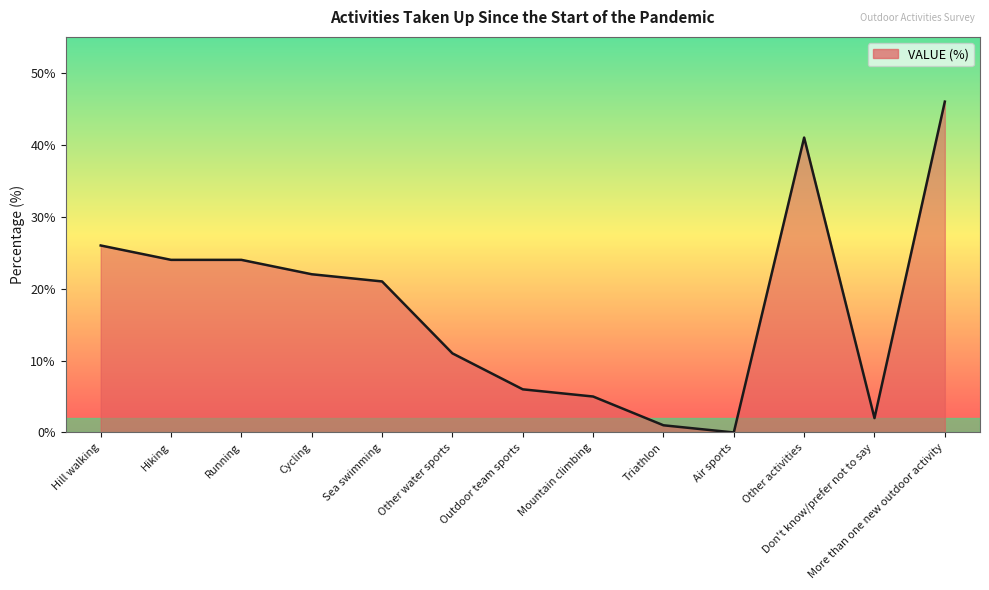

Does the chart display data point markers on the line(s)?

No